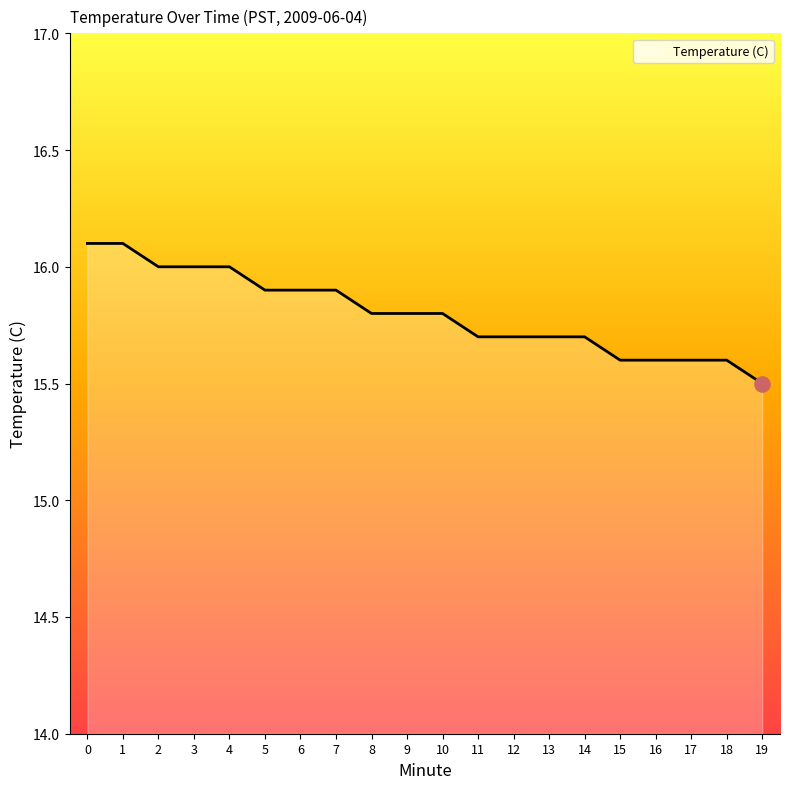

What is the change in value from 0 to 14?

-0.4